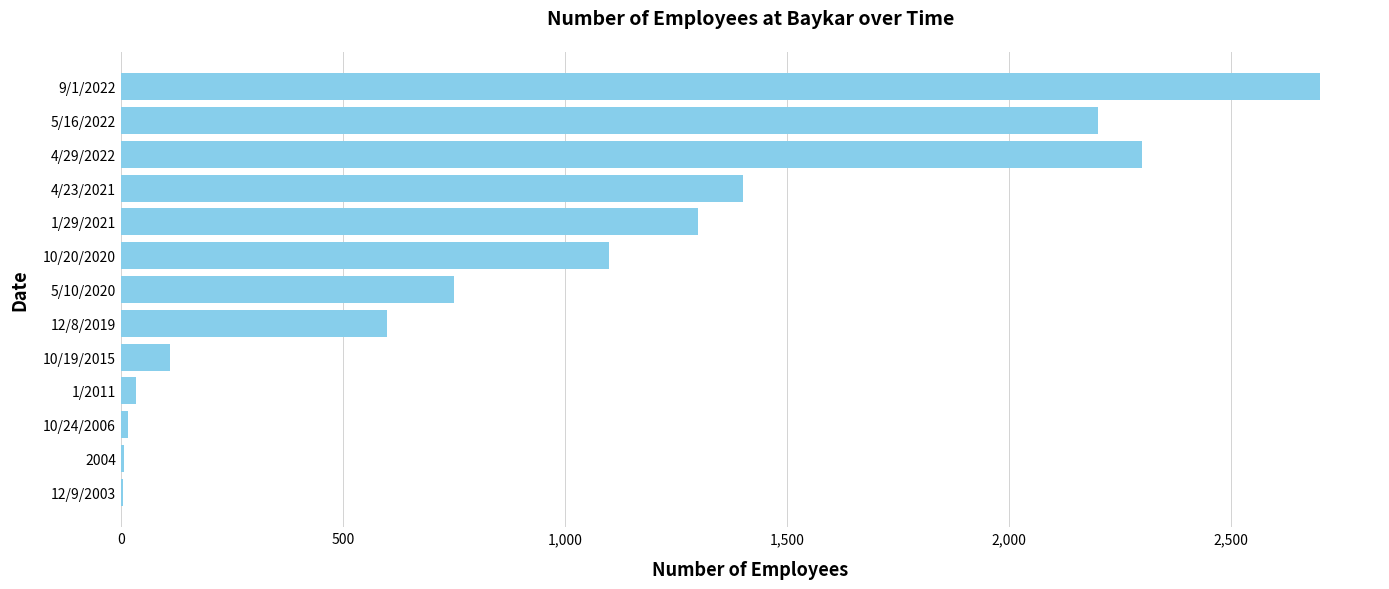

Which has a higher value, 9/1/2022 or 4/23/2021?

9/1/2022